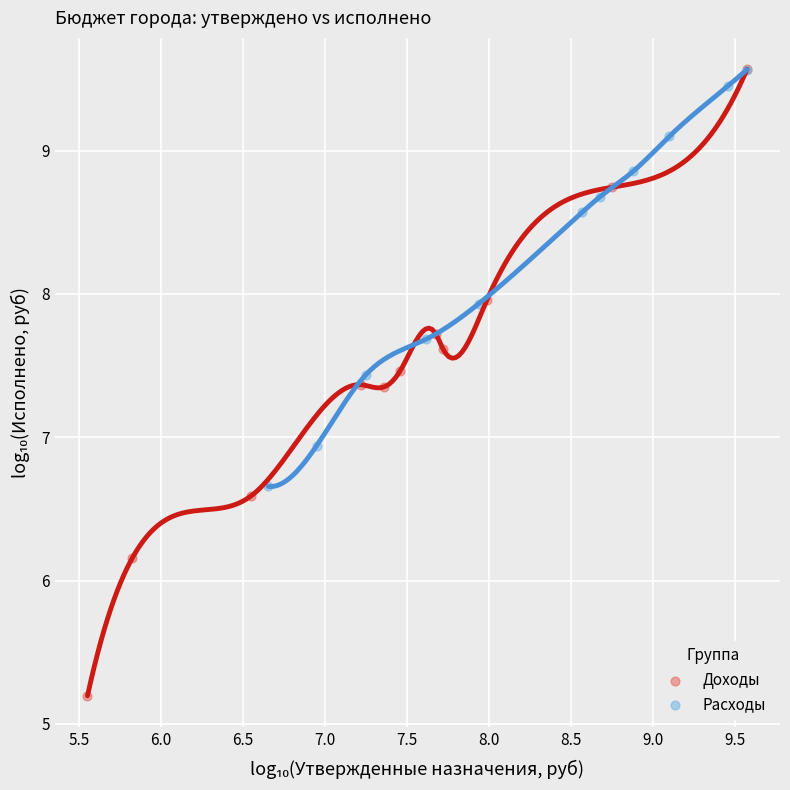

Which series has the widest spread of Y values?

Доходы